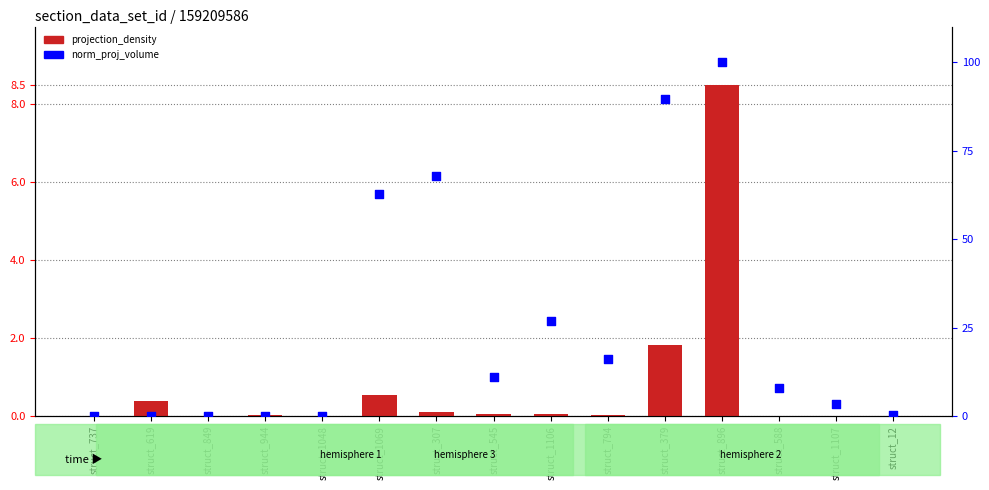

Which series contains the lowest Y value?

norm_proj_volume